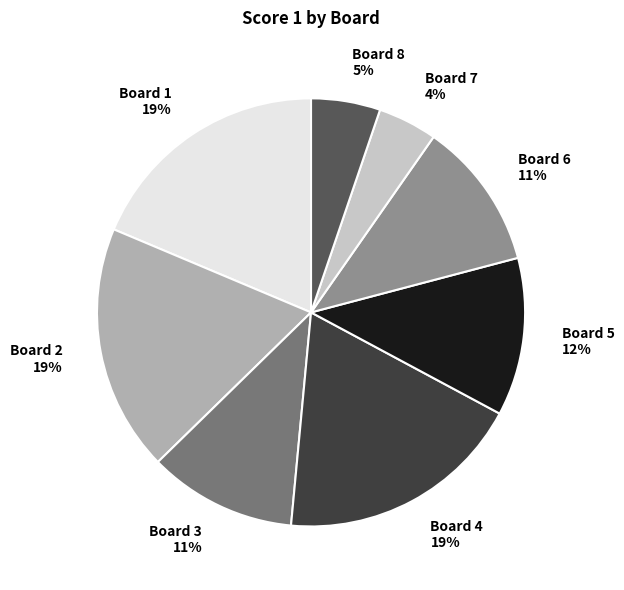

To the nearest percent, what is the average slice percentage?

12%